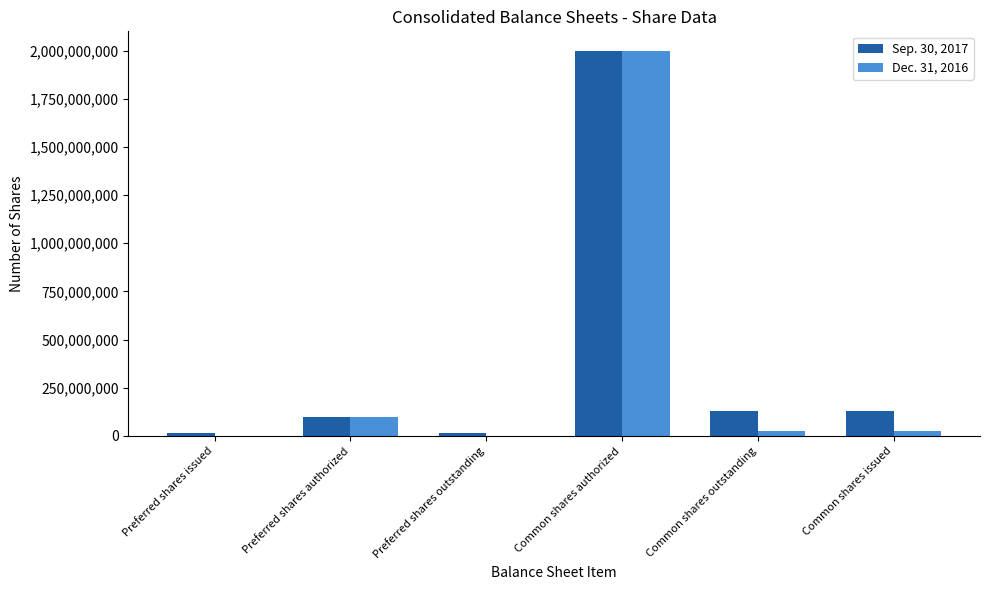

Reading left to right, transcribe all the data shown in this chart.

Sep. 30, 2017: 15000000	100000000	15000000	2000000000	129233067	129233067
Dec. 31, 2016: 0	100000000	0	2000000000	26871876	26871876